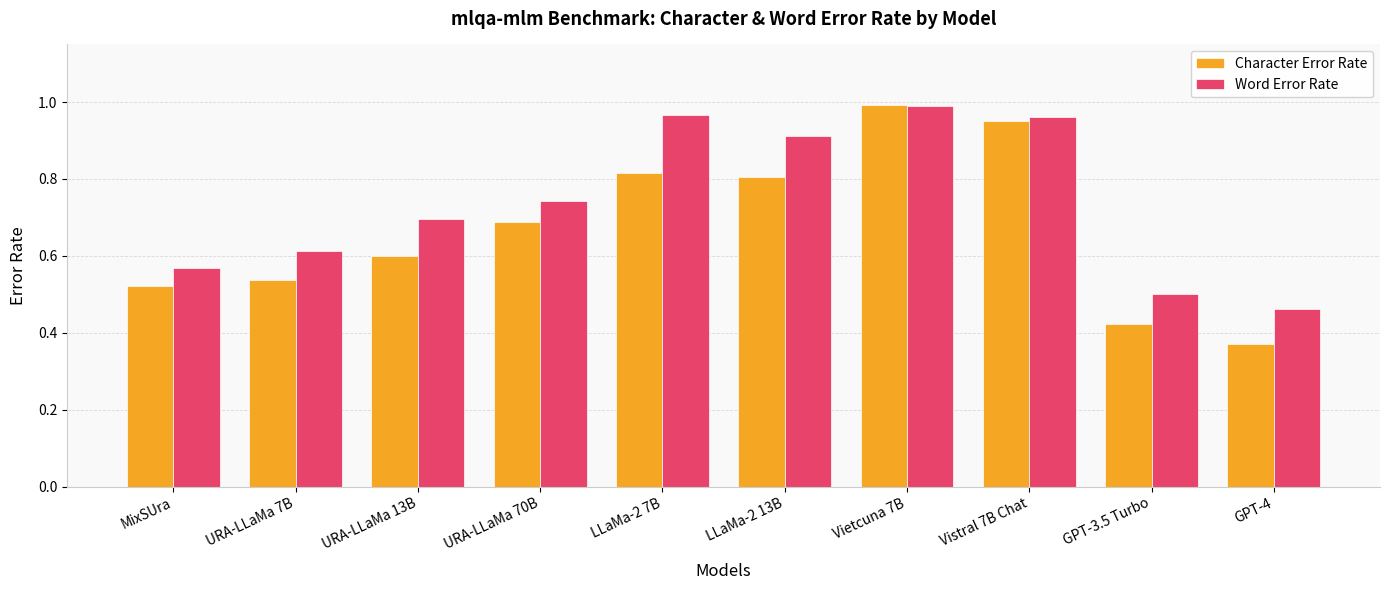

At which label does Word Error Rate reach its peak?

Vietcuna 7B